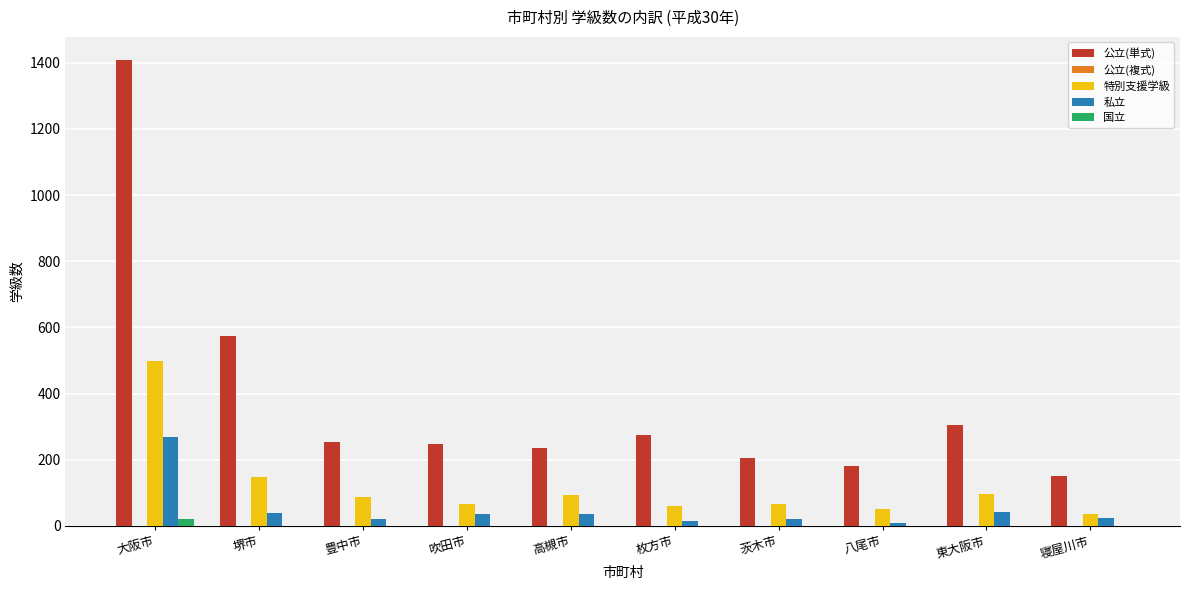

How many series are shown in this chart?

5